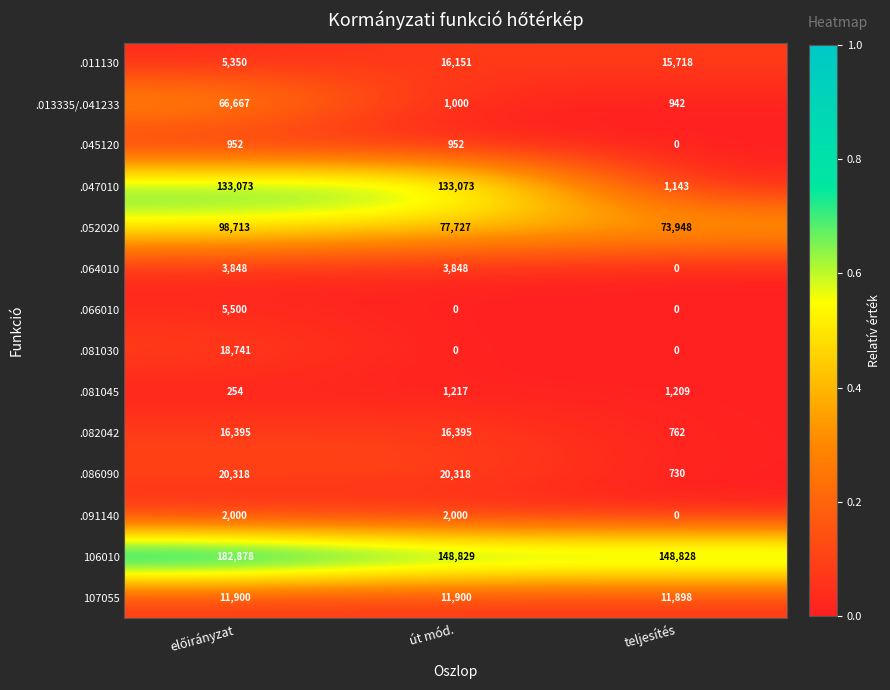

Which category has the highest value in the .081045 series?

út mód.